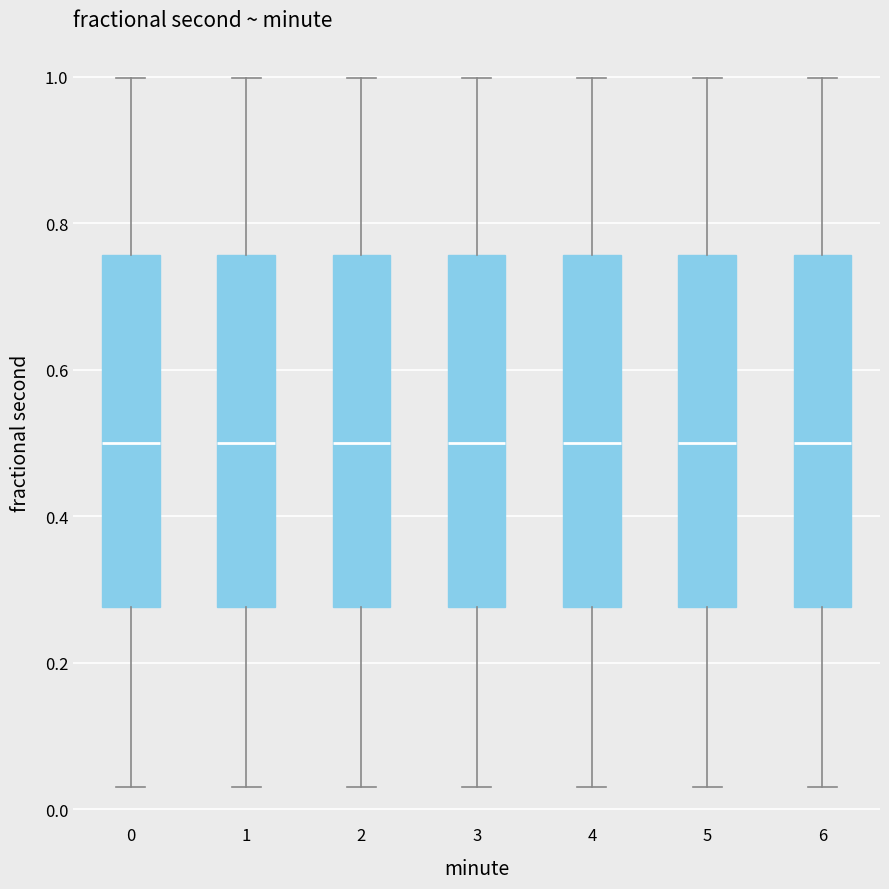

Reading left to right, transcribe this box plot: for each box, give where its median line is, the range the box spans, and where its two whiskers end, as read against the y-axis. The values are not printed on the chart, so give them approximately, as read against the axis.

0: median 0.50, box 0.28 to 0.76, whiskers 0.04 to 1.00
1: median 0.50, box 0.28 to 0.76, whiskers 0.04 to 1.00
2: median 0.50, box 0.28 to 0.76, whiskers 0.04 to 1.00
3: median 0.50, box 0.28 to 0.76, whiskers 0.04 to 1.00
4: median 0.50, box 0.28 to 0.76, whiskers 0.04 to 1.00
5: median 0.50, box 0.28 to 0.76, whiskers 0.04 to 1.00
6: median 0.50, box 0.28 to 0.76, whiskers 0.04 to 1.00